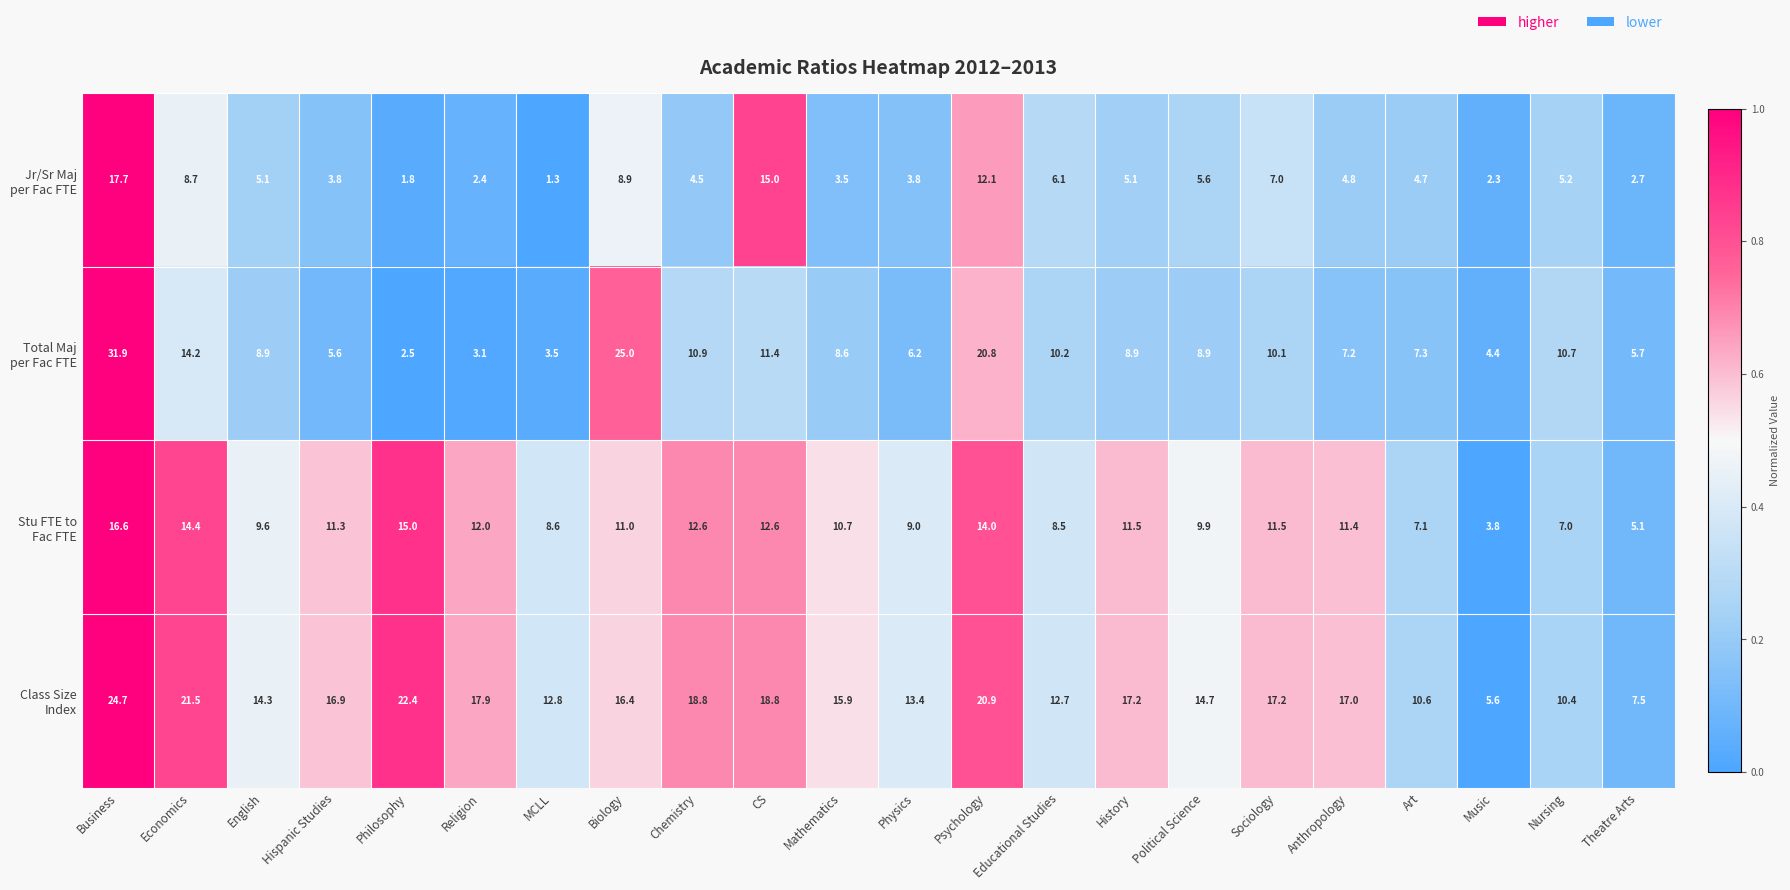

At which category does the chart reach its minimum across all series?

MCLL